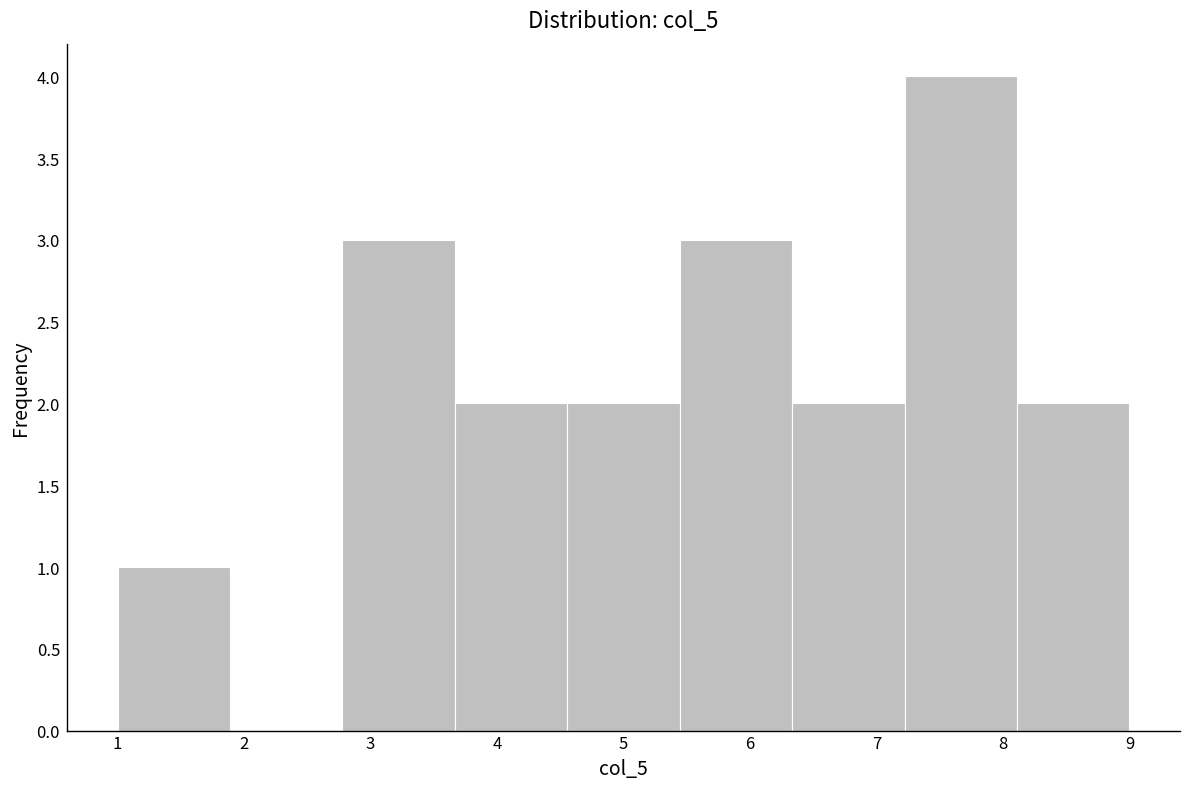

Reading left to right, list every bar in this chart as the range it spans on the x-axis followed by its height. Neither the bar edges nor the heights are printed on the chart, so give them approximately, as read against the axes.

1.0 to 1.9: 1
1.9 to 2.8: 0
2.8 to 3.7: 3
3.7 to 4.6: 2
4.6 to 5.4: 2
5.4 to 6.3: 3
6.3 to 7.2: 2
7.2 to 8.1: 4
8.1 to 9.0: 2